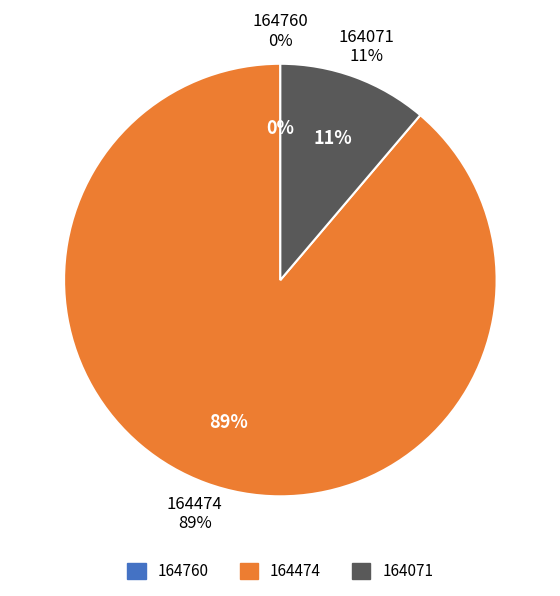

To the nearest percent, what portion does 164474 represent?

89%